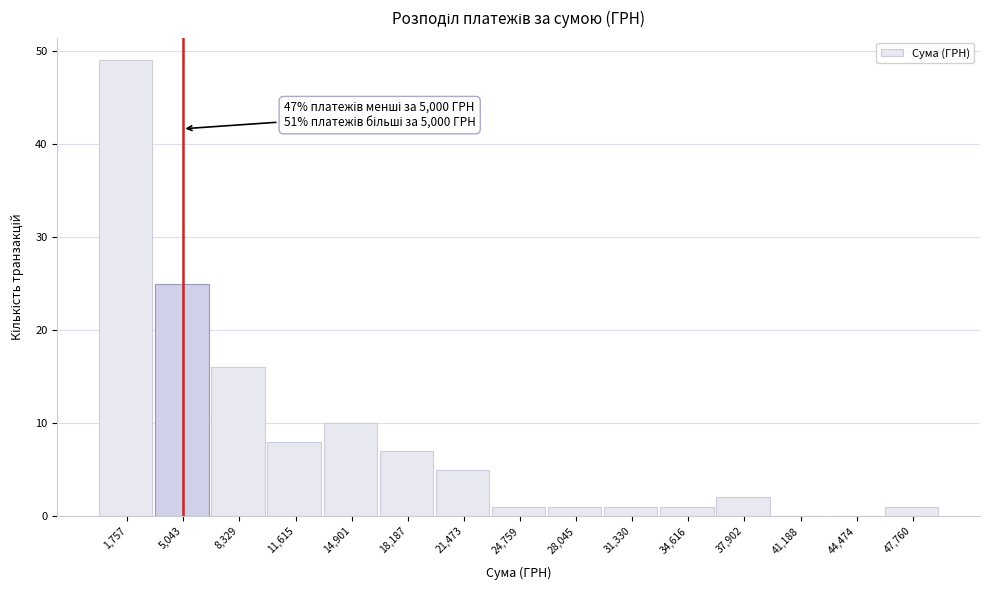

Over which range of the x-axis is the bar tallest?

0 to 3500